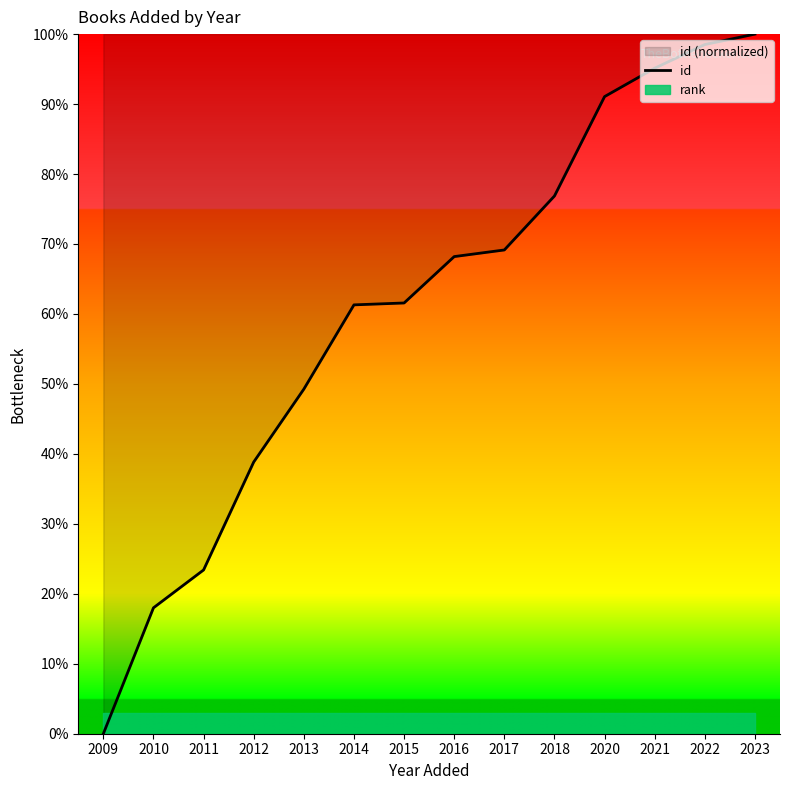

Which category has the lowest value across all series?

2009